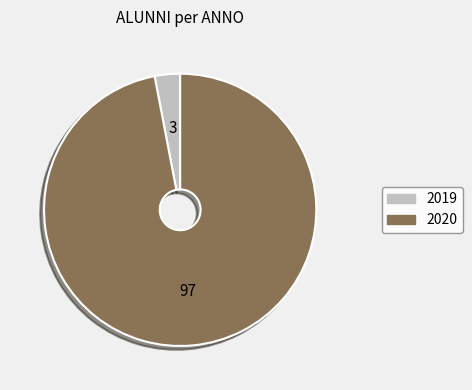

True or false: 2020 accounts for 97% of the total.

True